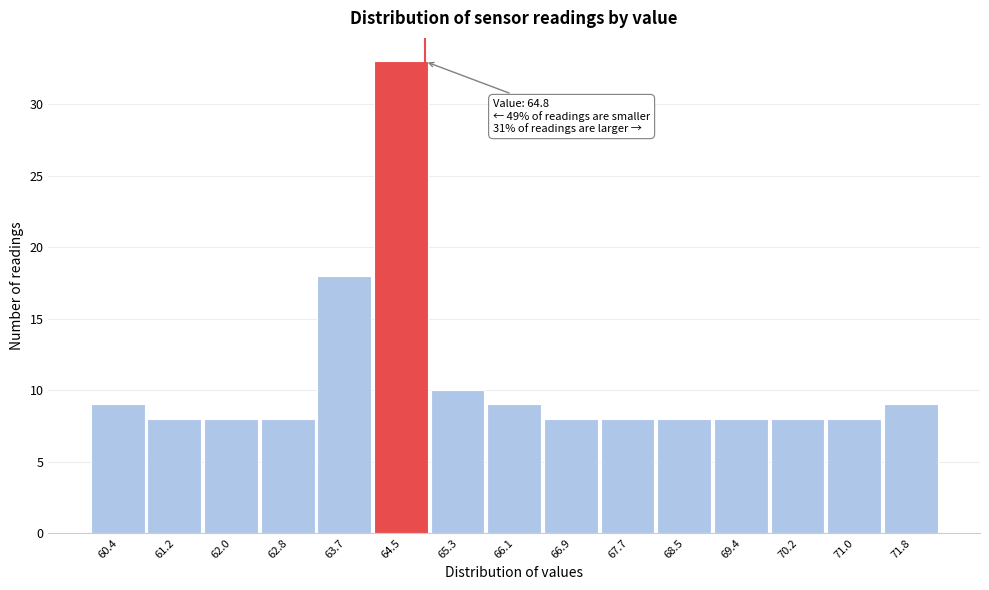

Which range on the x-axis has the tallest bar?

64.1 to 64.9